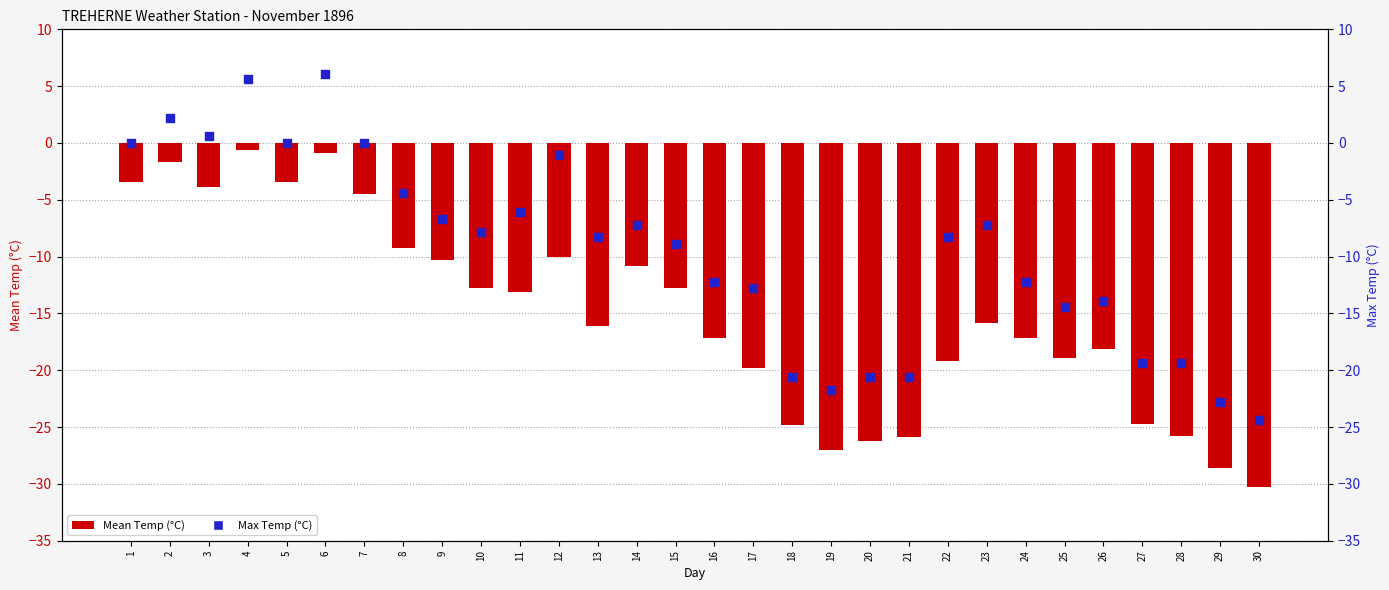

Which series has the largest total across all categories?

Max Temp (C)